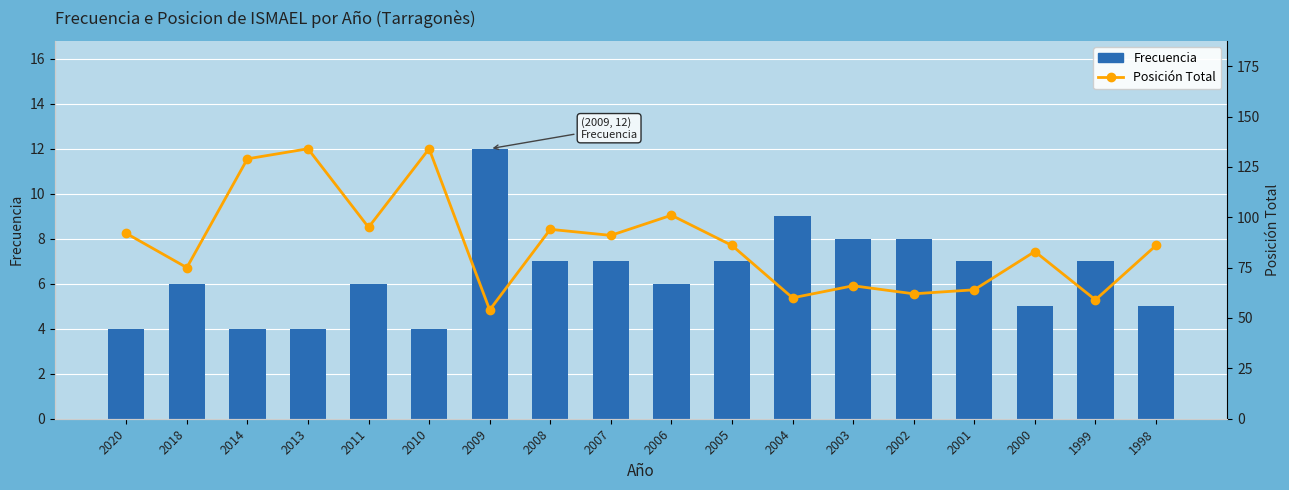

The value of Posición Total at 2018 is 52. True or false?

False